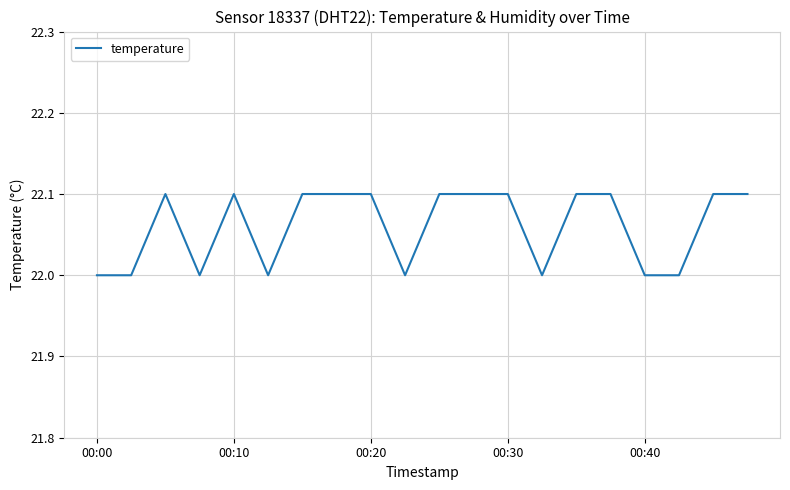

What is the greatest value displayed?

22.1